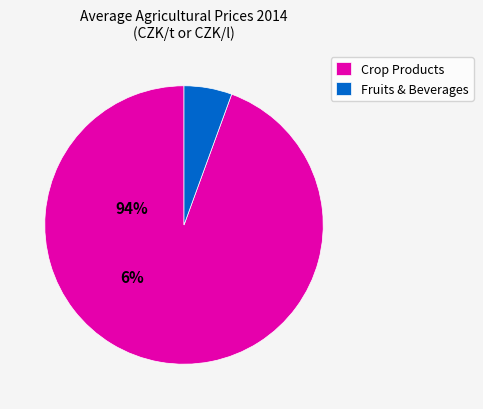

Combined, do Crop Products and Fruits & Beverages account for over 50%?

Yes